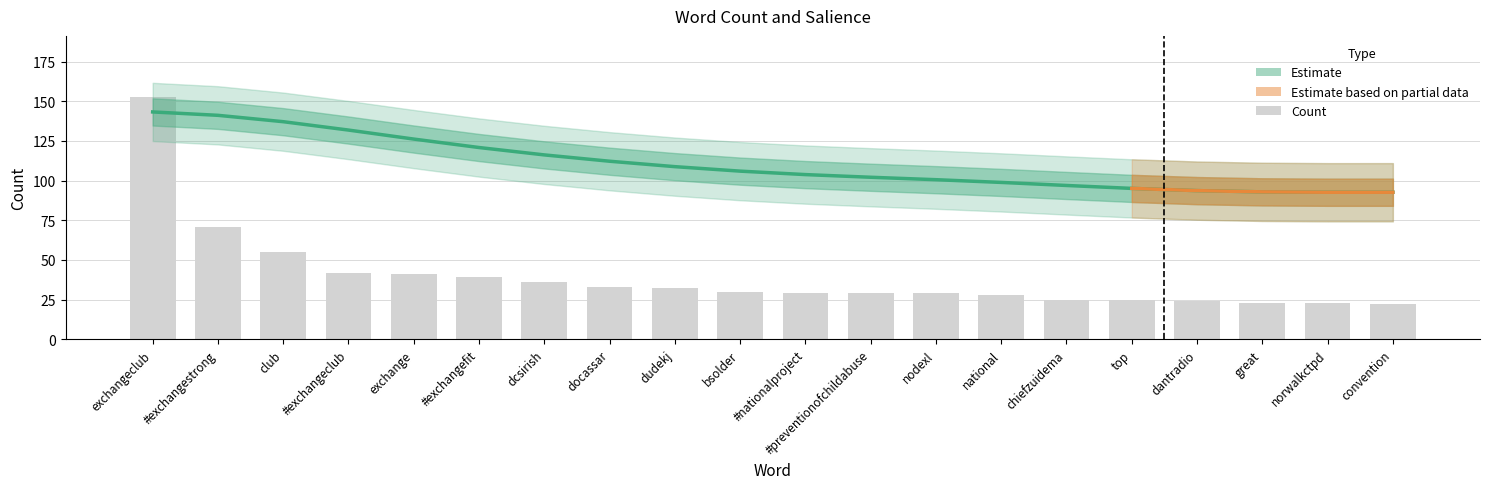

List the labels in order of value, largest first.

exchangeclub, #exchangestrong, club, #exchangeclub, exchange, #exchangefit, dcsirish, docassar, dudekj, bsolder, #nationalproject, #preventionofchildabuse, nodexl, national, chiefzuidema, top, dantradio, great, norwalkctpd, convention